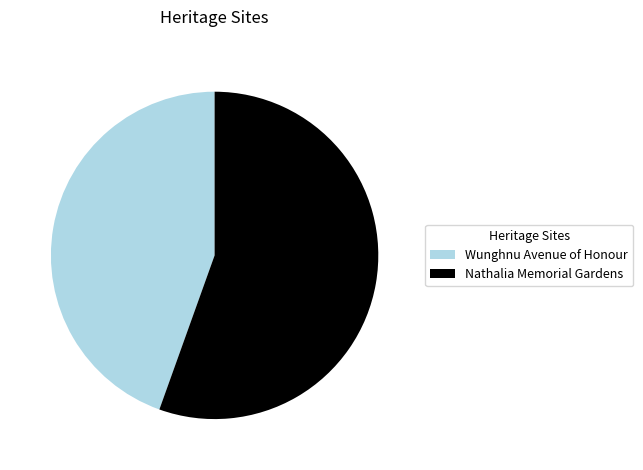

Which has a higher value, Wunghnu Avenue of Honour or Nathalia Memorial Gardens?

Nathalia Memorial Gardens